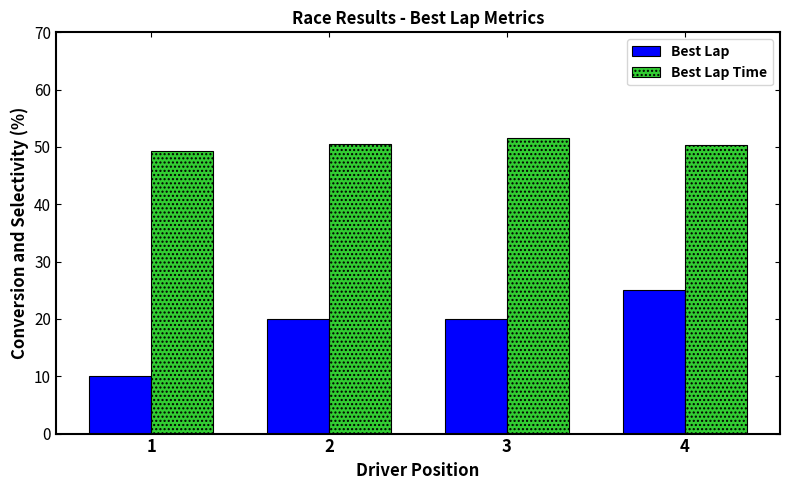

What is the total value across all series at 1?

59.3